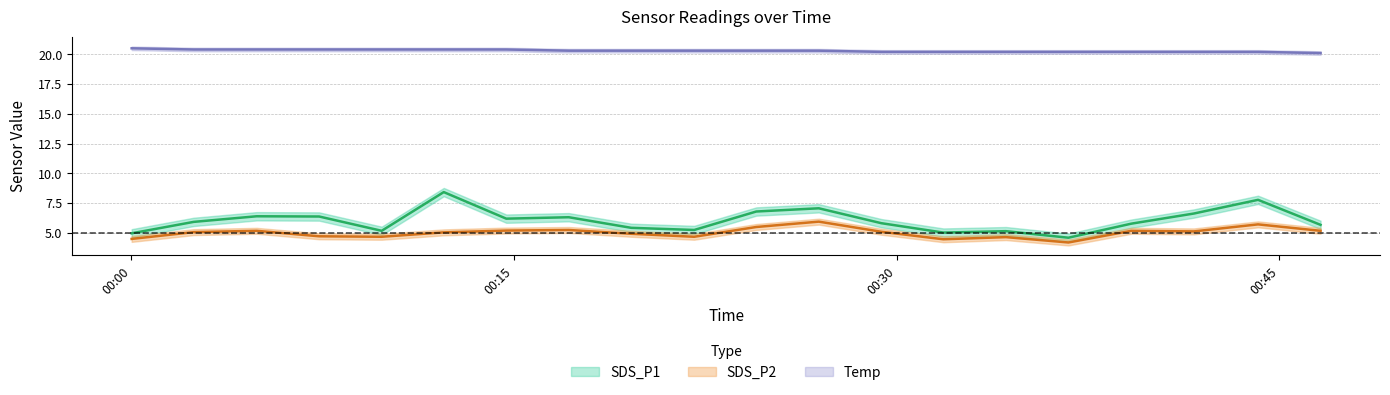

Rank the series at 2021/09/08 00:41:39 from highest to lowest value.

Temp, SDS_P1, SDS_P2